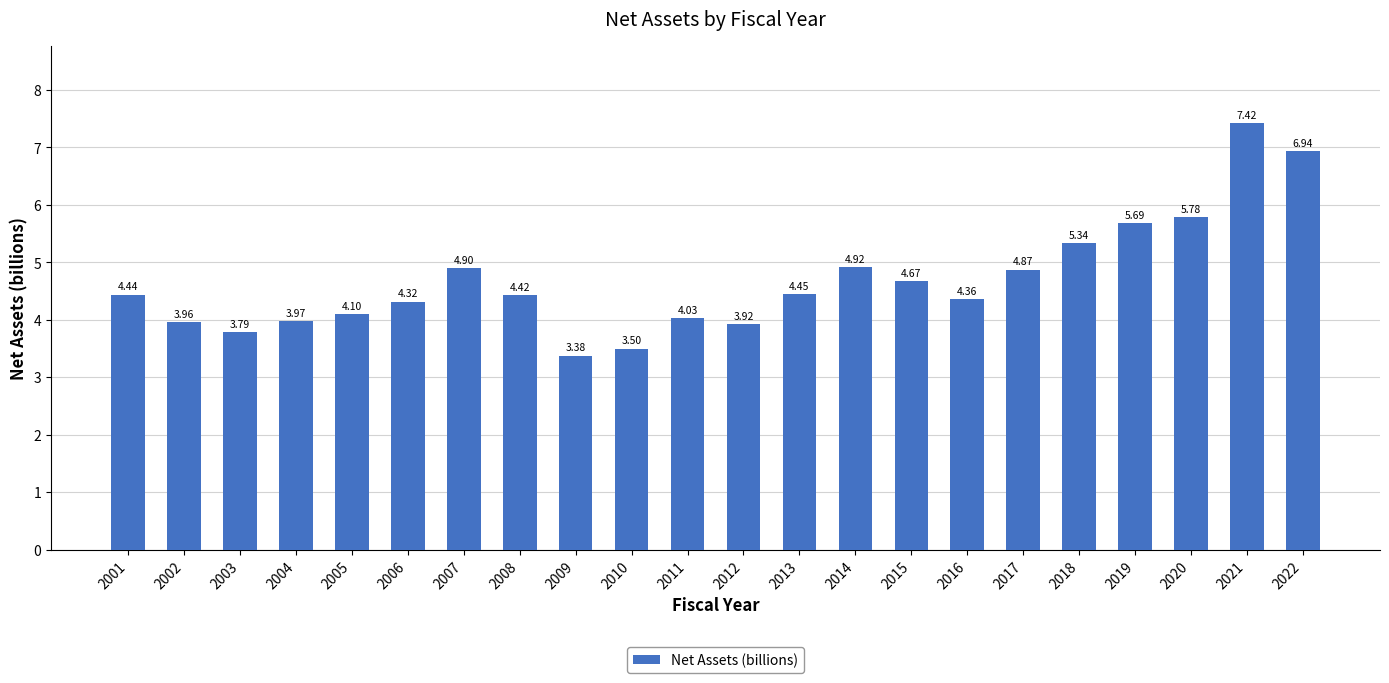

List the labels in order of value, smallest first.

2009, 2010, 2003, 2012, 2002, 2004, 2011, 2005, 2006, 2016, 2008, 2001, 2013, 2015, 2017, 2007, 2014, 2018, 2019, 2020, 2022, 2021